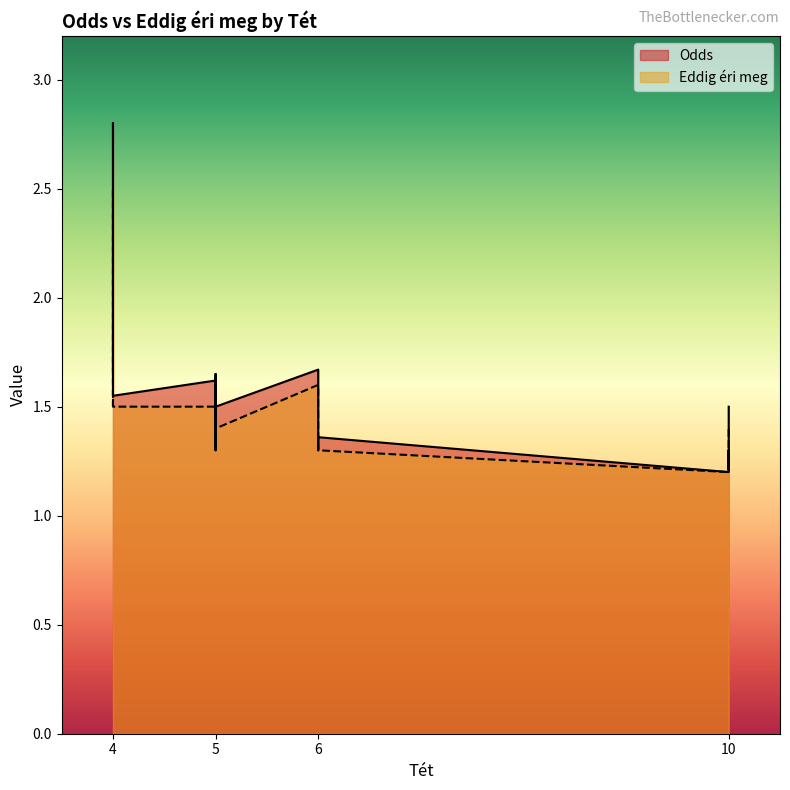

What is the total value across all series at 10?

2.4